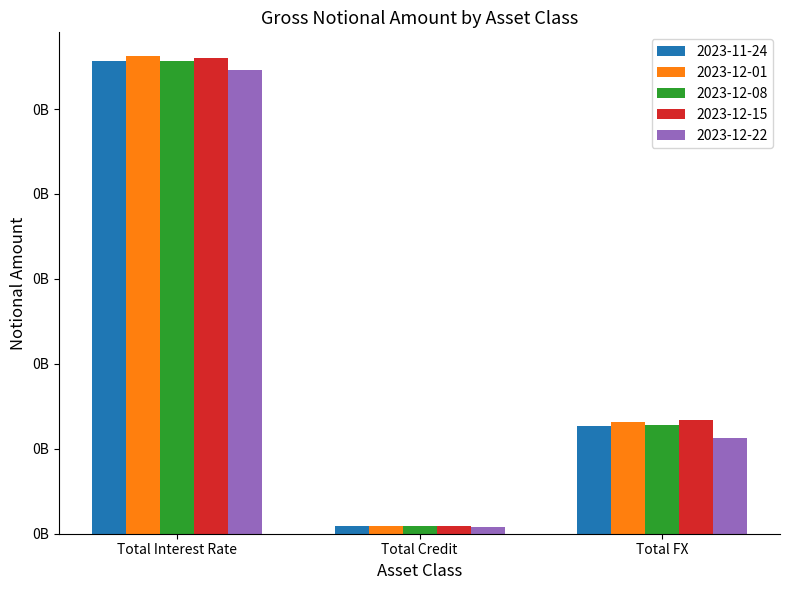

What is the approximate value of 2023-12-15 at Total FX, to the nearest 100?

66700500